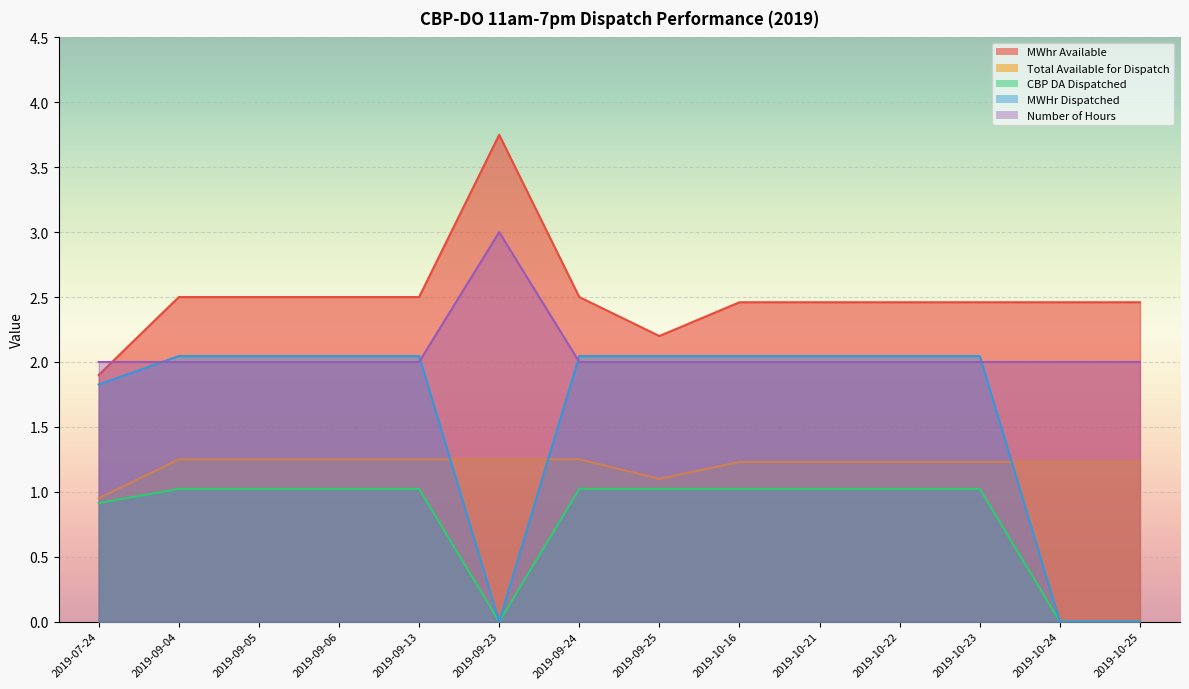

What are all the series names shown in the legend?

MWhr Available, Total Available for Dispatch, CBP DA Dispatched, MWHr Dispatched, Number of Hours